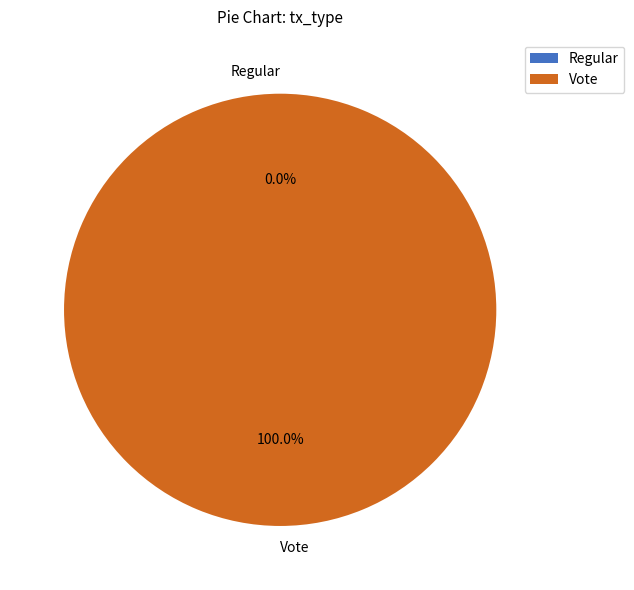

To the nearest percent, what portion does Vote represent?

100%